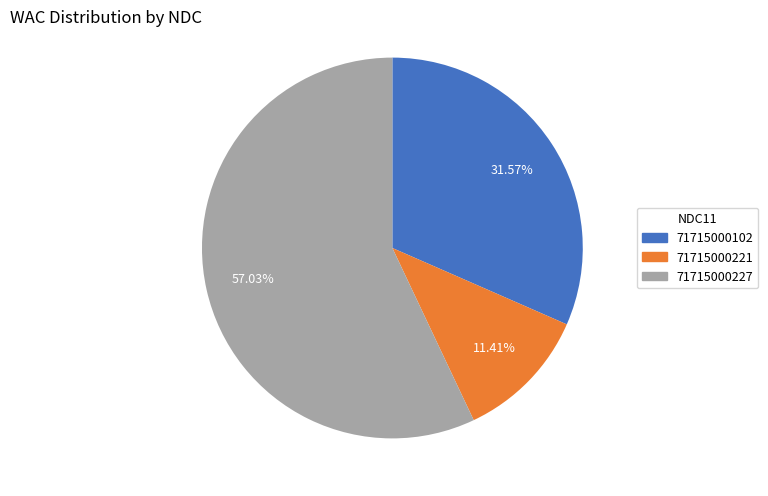

To the nearest percent, what is the average slice percentage?

33%